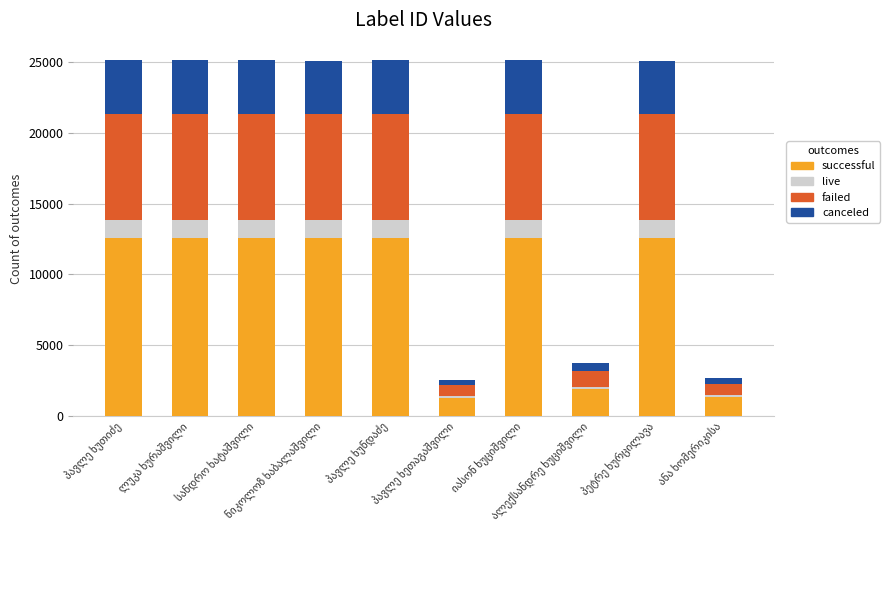

What is the lowest value of the successful series?

1264